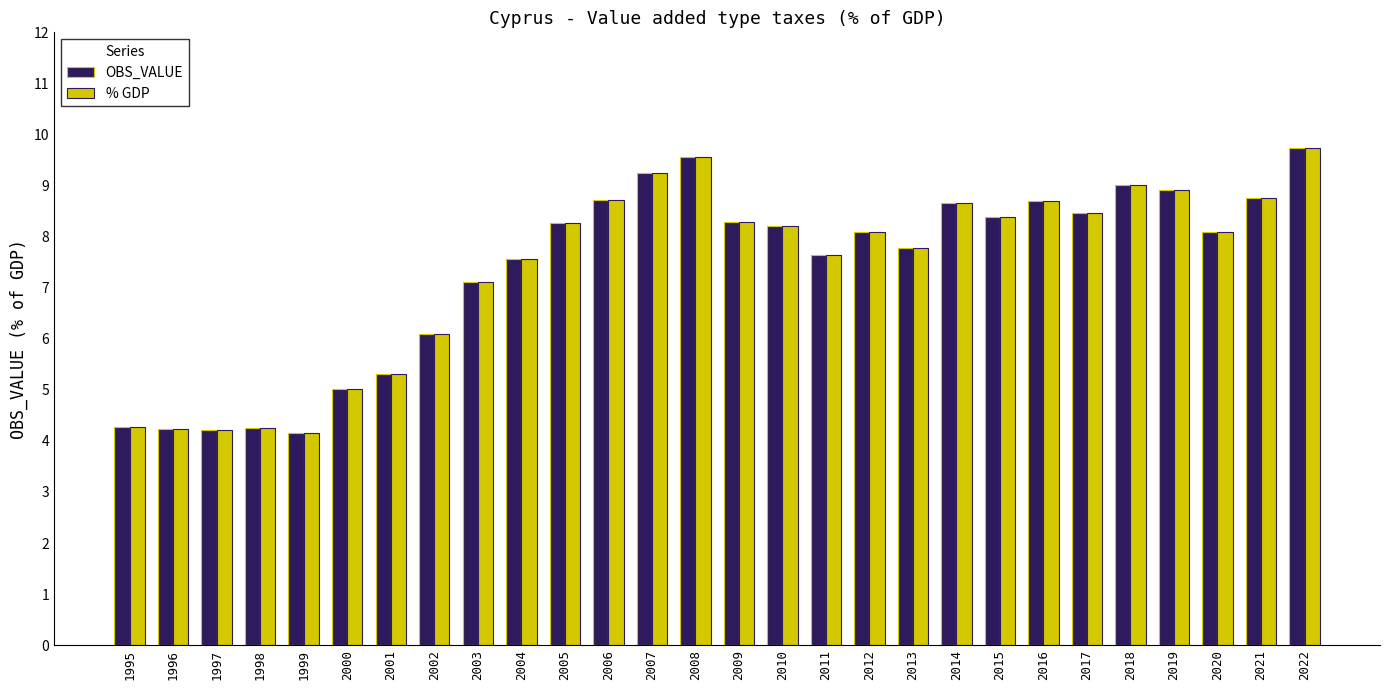

The value of OBS_VALUE at 2008 is 9.6. True or false?

True